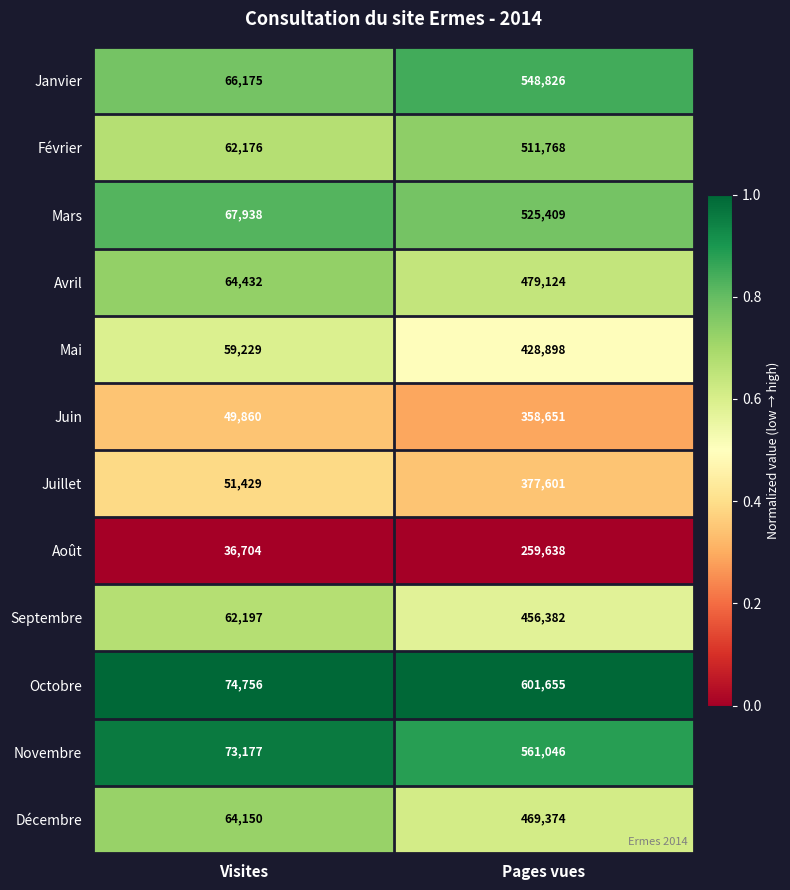

What is the sum of all Février values?

573944